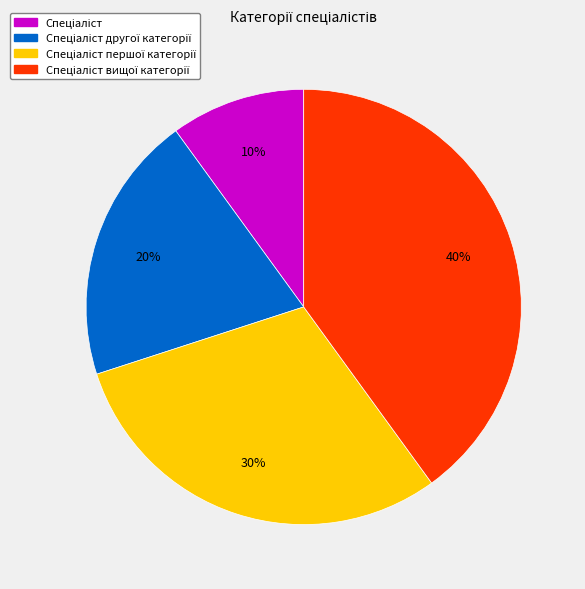

To the nearest percent, what is the difference between the largest and smallest slice percentages?

30%